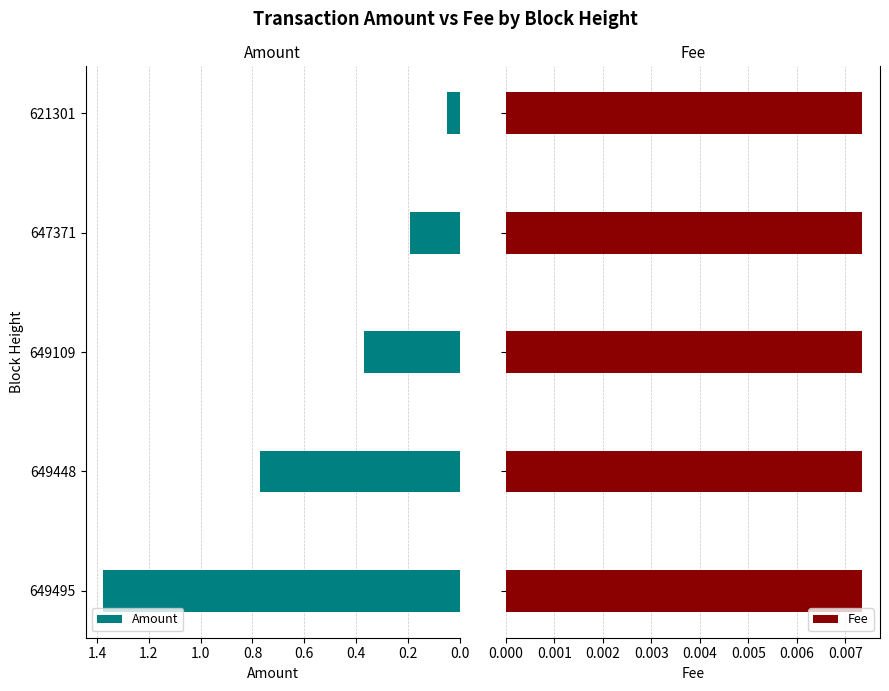

How many bars are there in each group?

2